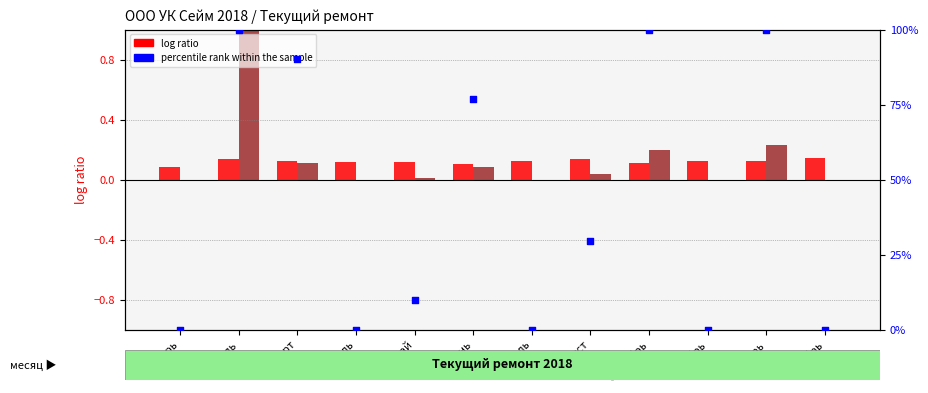

At how many categories does at least one series exceed 41?

5